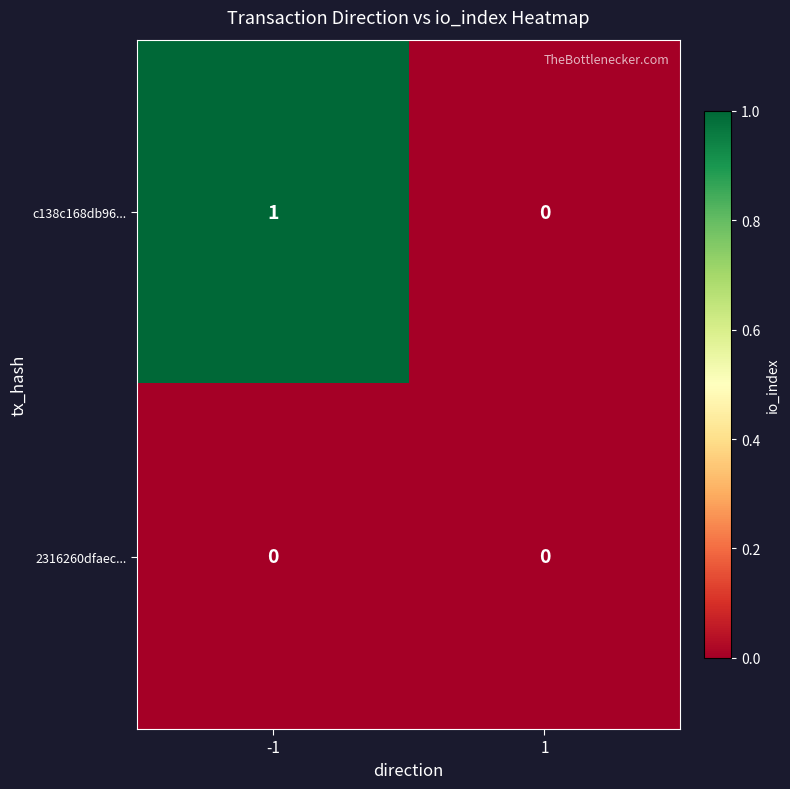

List the series in order of their overall mean, lowest first.

2316260dfaec..., c138c168db96...